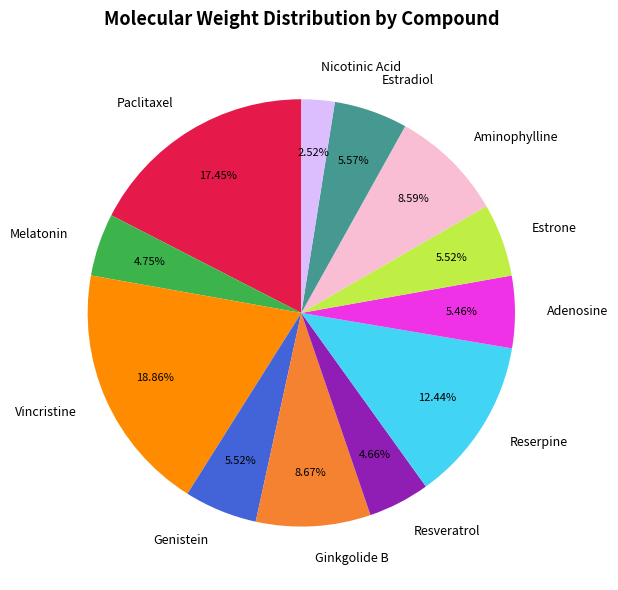

Which slice is the largest?

Vincristine